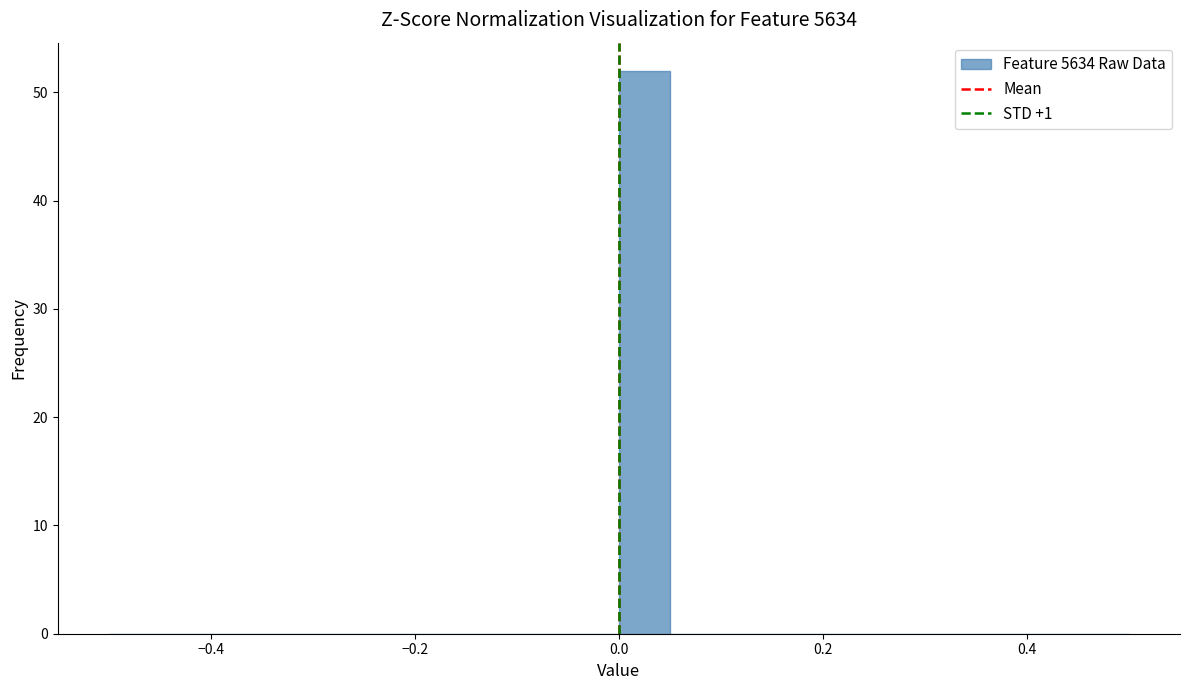

Around what value on the x-axis is the tallest bar? Give the approximate position of its centre, as read against the axis.

0.02